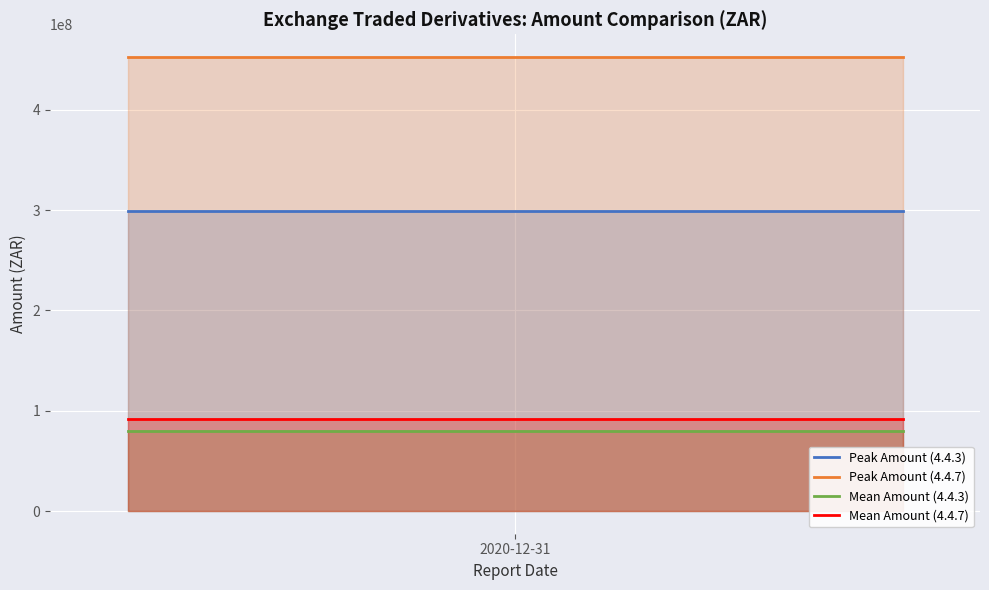

What is the average value of the Peak Amount (4.4.3) series?

298935393.3